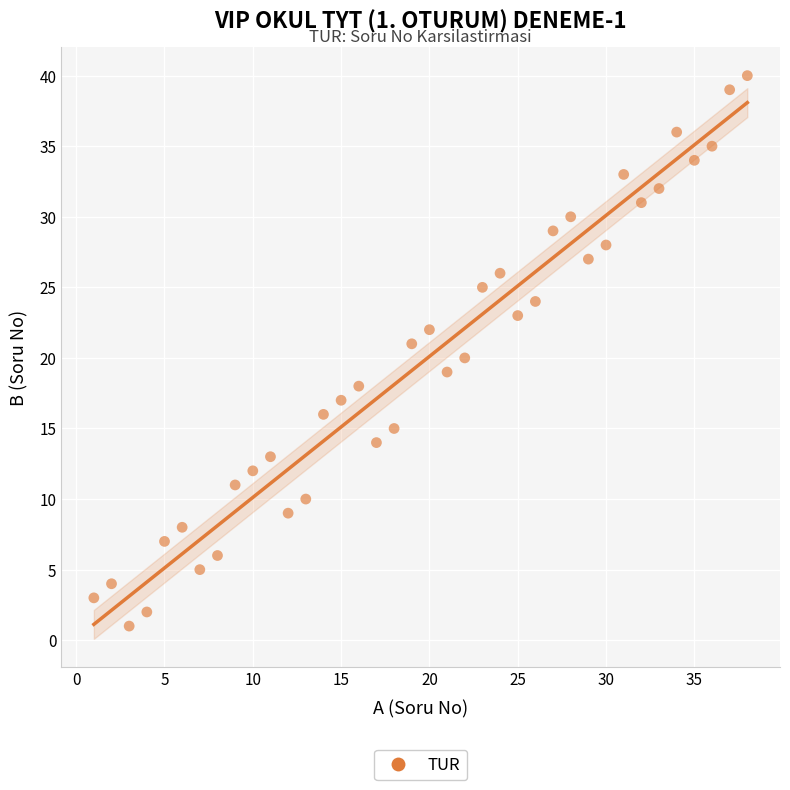

What is the range of X values (max minus min)?

37